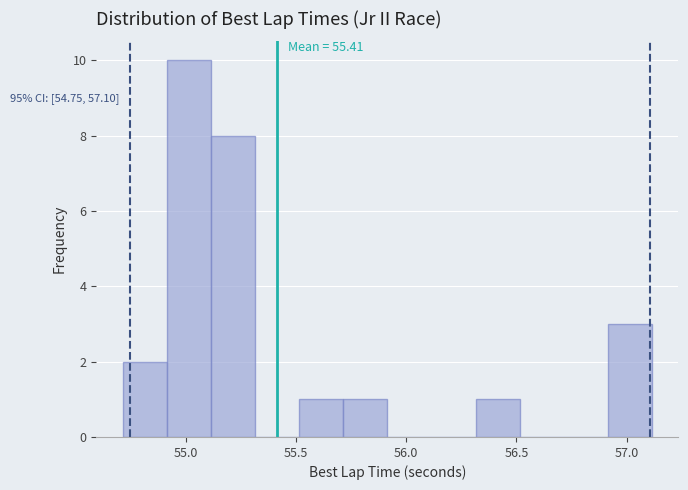

Over which range of the x-axis is the bar tallest?

54.915 to 55.115